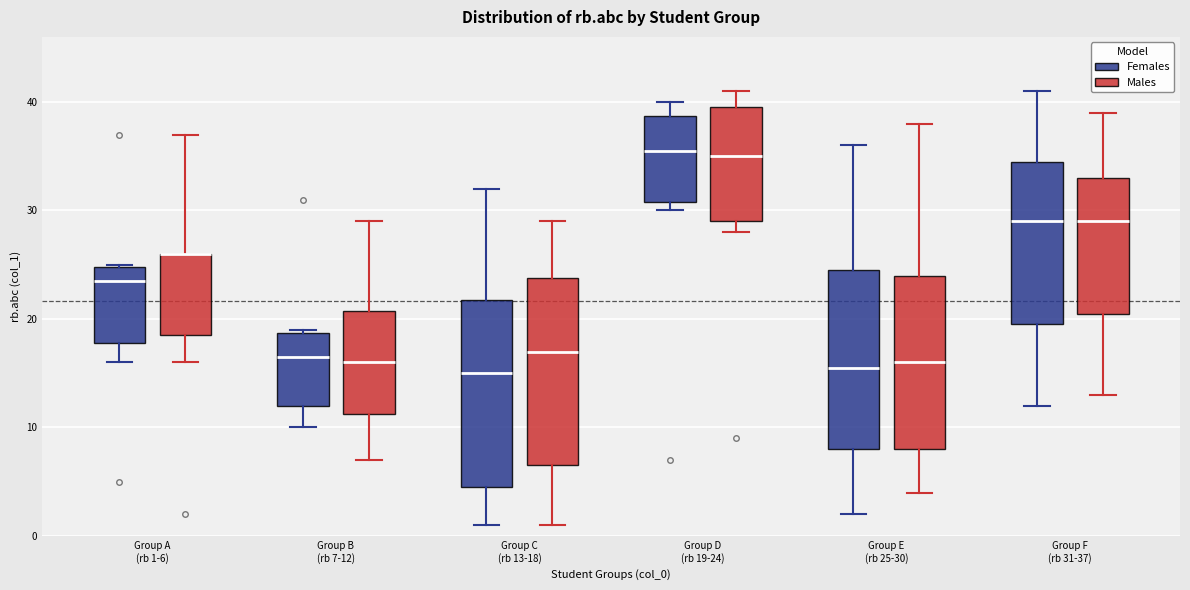

Reading left to right, read every box against the y-axis: the position of its median line, the range the box covers, and the ends of its whiskers. The values are not printed on the chart, so give them approximately, as read against the axis.

Group A (rb 1-6) (Females): median 24, box 18 to 25, whiskers 16 to 25
Group A (rb 1-6) (Males): median 26 (drawn on the box's upper edge), box 19 to 26, whiskers 16 to 37
Group B (rb 7-12) (Females): median 17, box 12 to 19, whiskers 10 to 19
Group B (rb 7-12) (Males): median 16, box 11 to 21, whiskers 7 to 29
Group C (rb 13-18) (Females): median 15, box 5 to 22, whiskers 1 to 32
Group C (rb 13-18) (Males): median 17, box 7 to 24, whiskers 1 to 29
Group D (rb 19-24) (Females): median 36, box 31 to 39, whiskers 30 to 40
Group D (rb 19-24) (Males): median 35, box 29 to 40, whiskers 28 to 41
Group E (rb 25-30) (Females): median 16, box 8 to 25, whiskers 2 to 36
Group E (rb 25-30) (Males): median 16, box 8 to 24, whiskers 4 to 38
Group F (rb 31-37) (Females): median 29, box 20 to 35, whiskers 12 to 41
Group F (rb 31-37) (Males): median 29, box 21 to 33, whiskers 13 to 39